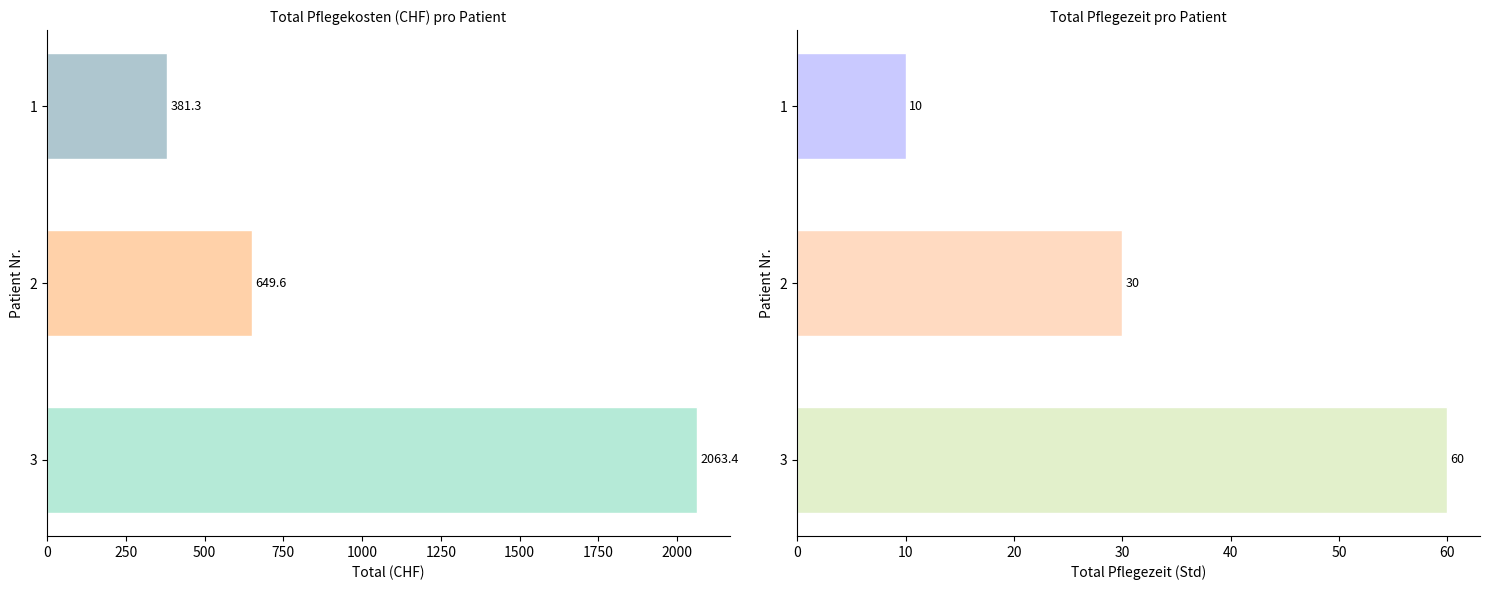

What is the value of the Total bar at the 2nd from the left?

649.6